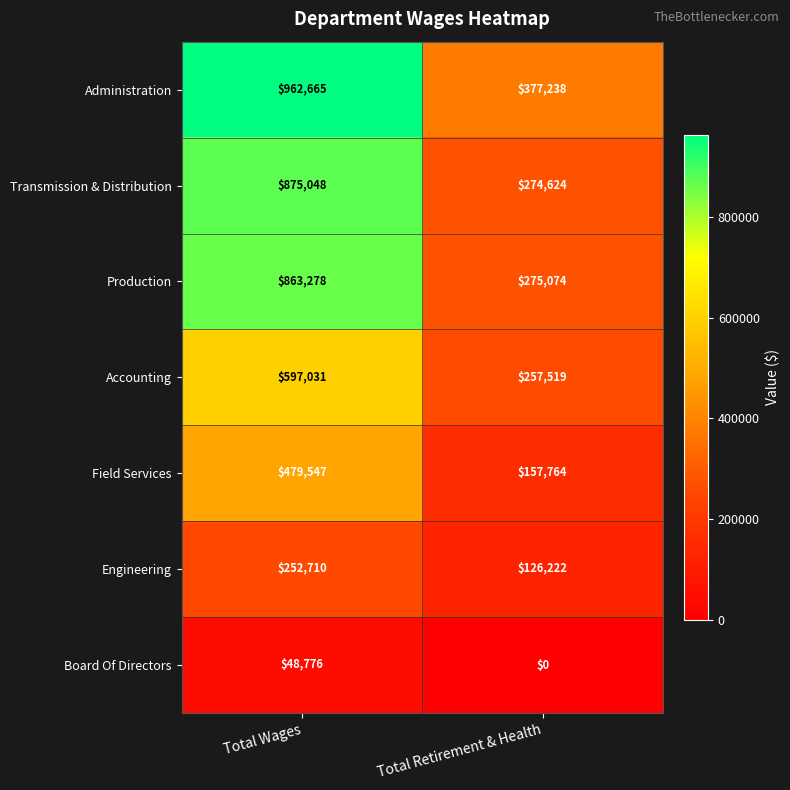

At which category does the chart reach its peak across all series?

Total Wages